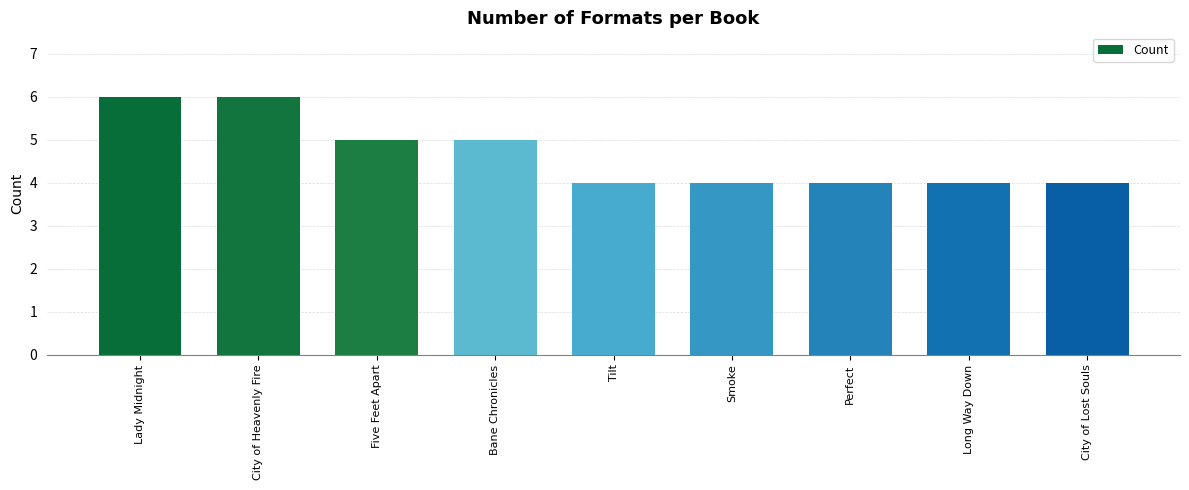

How many distinct data groups are displayed?

1